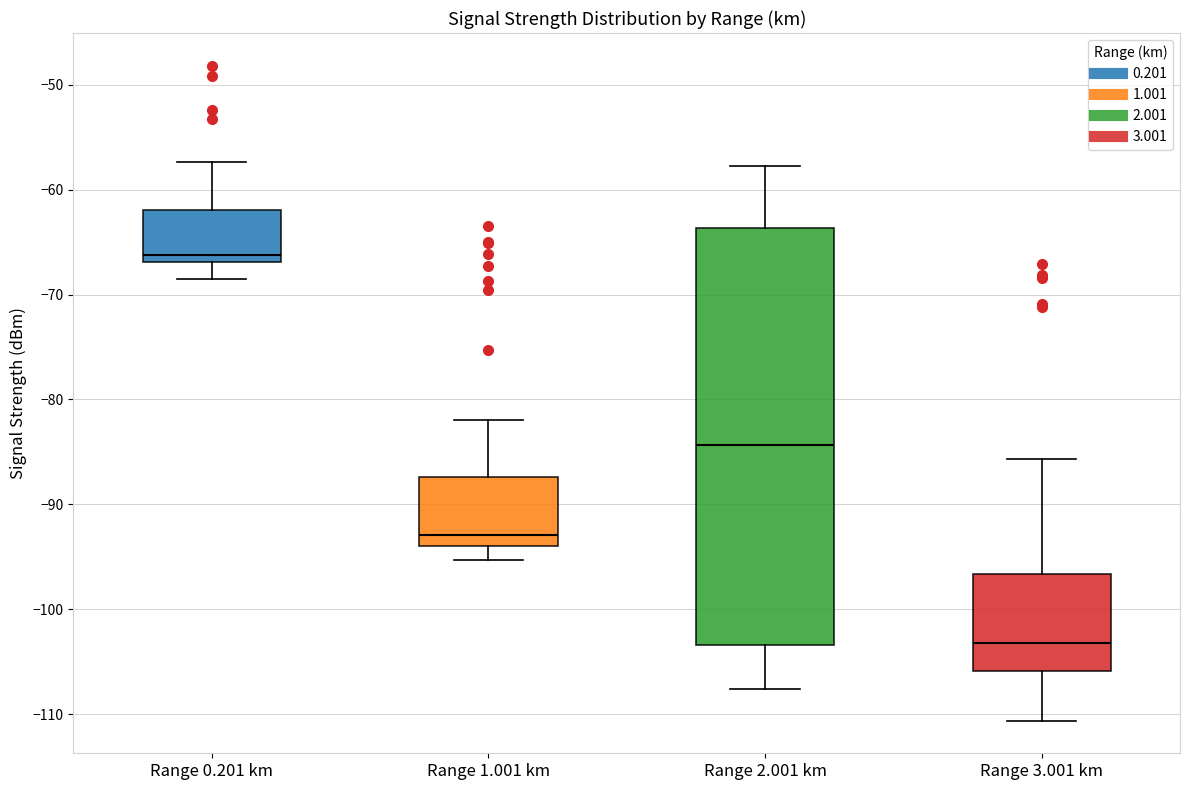

Where is the upper edge of the box for Range 0.201 km on the y-axis? The values are not printed on the chart, so give them approximately, as read against the axis.

-62